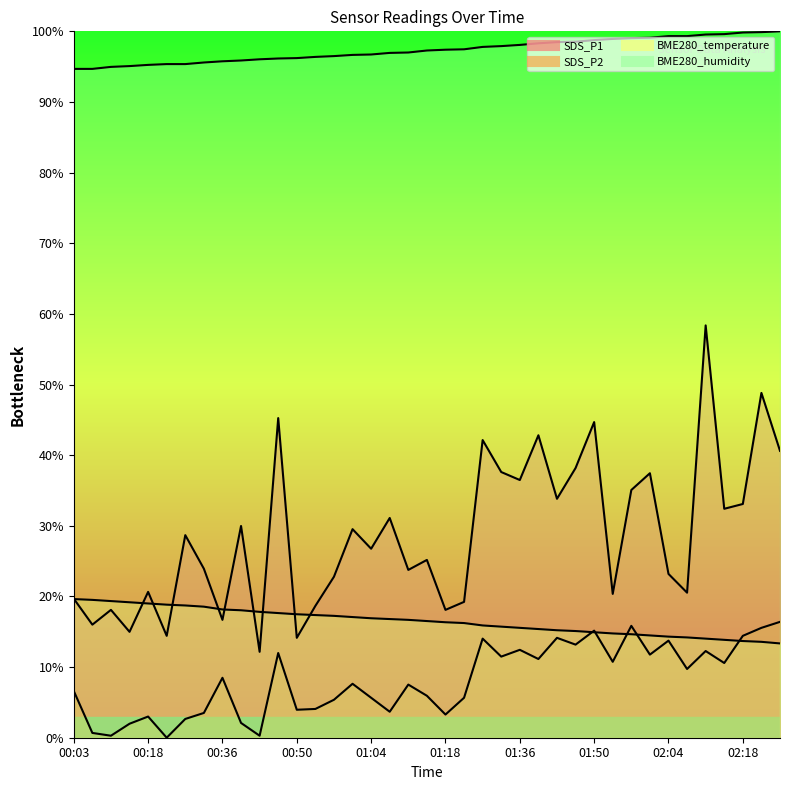

Is the value of BME280_temperature at 00:21 greater than the value of SDS_P2 at 01:47?

Yes